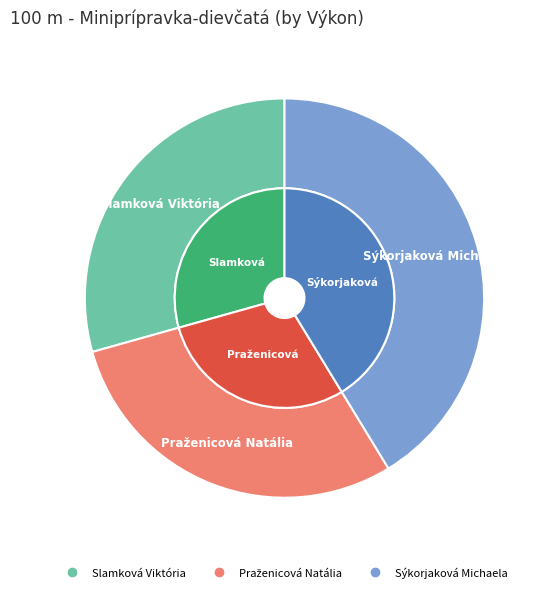

Is it true that Slamková Viktória is 29% of the pie?

True